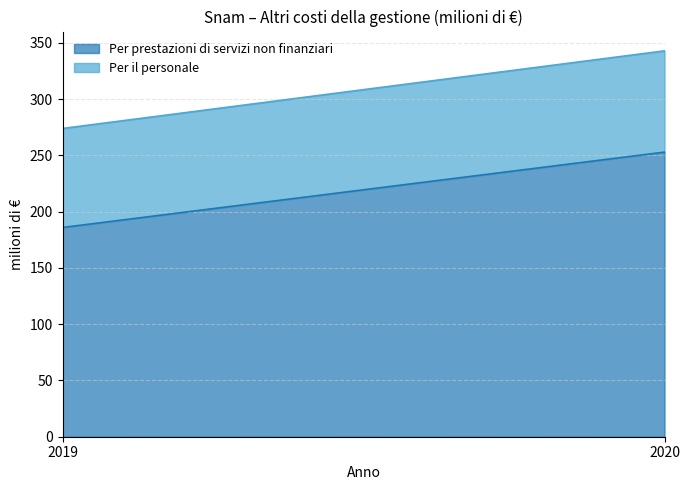

What is the value of the Per il personale point at the 1st from the left?

88